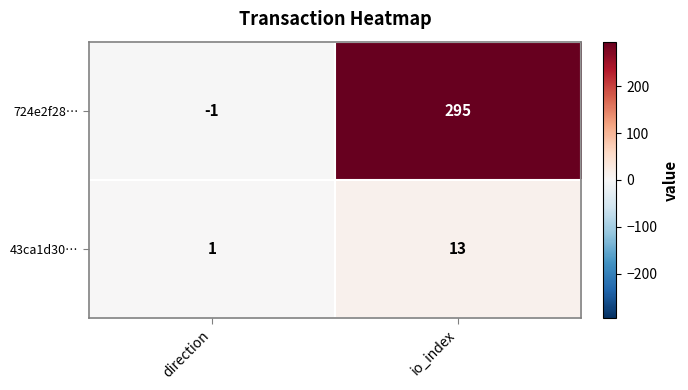

True or false: 724e2f28… has a value of 202 at io_index.

False